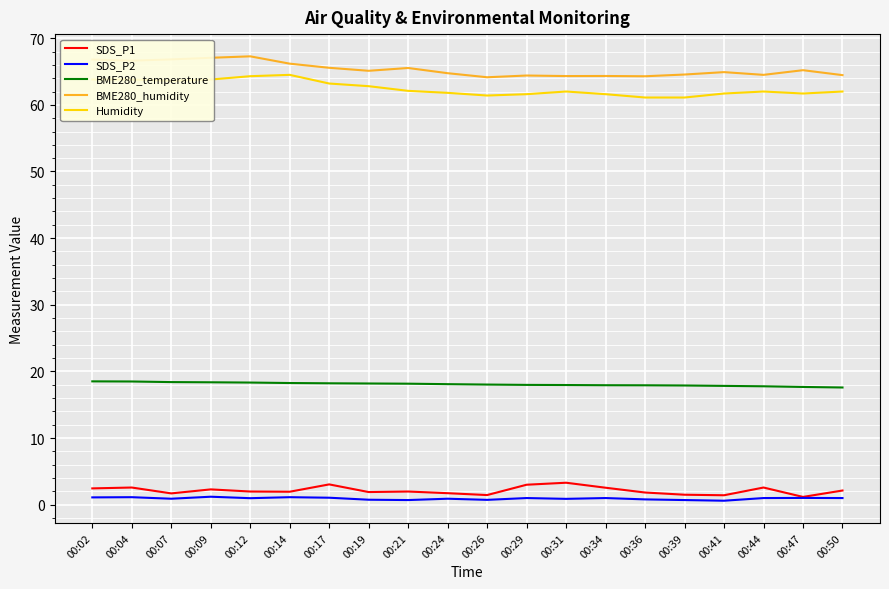

What is the difference between the maximum and second lowest values in the BME280_temperature series?

0.8